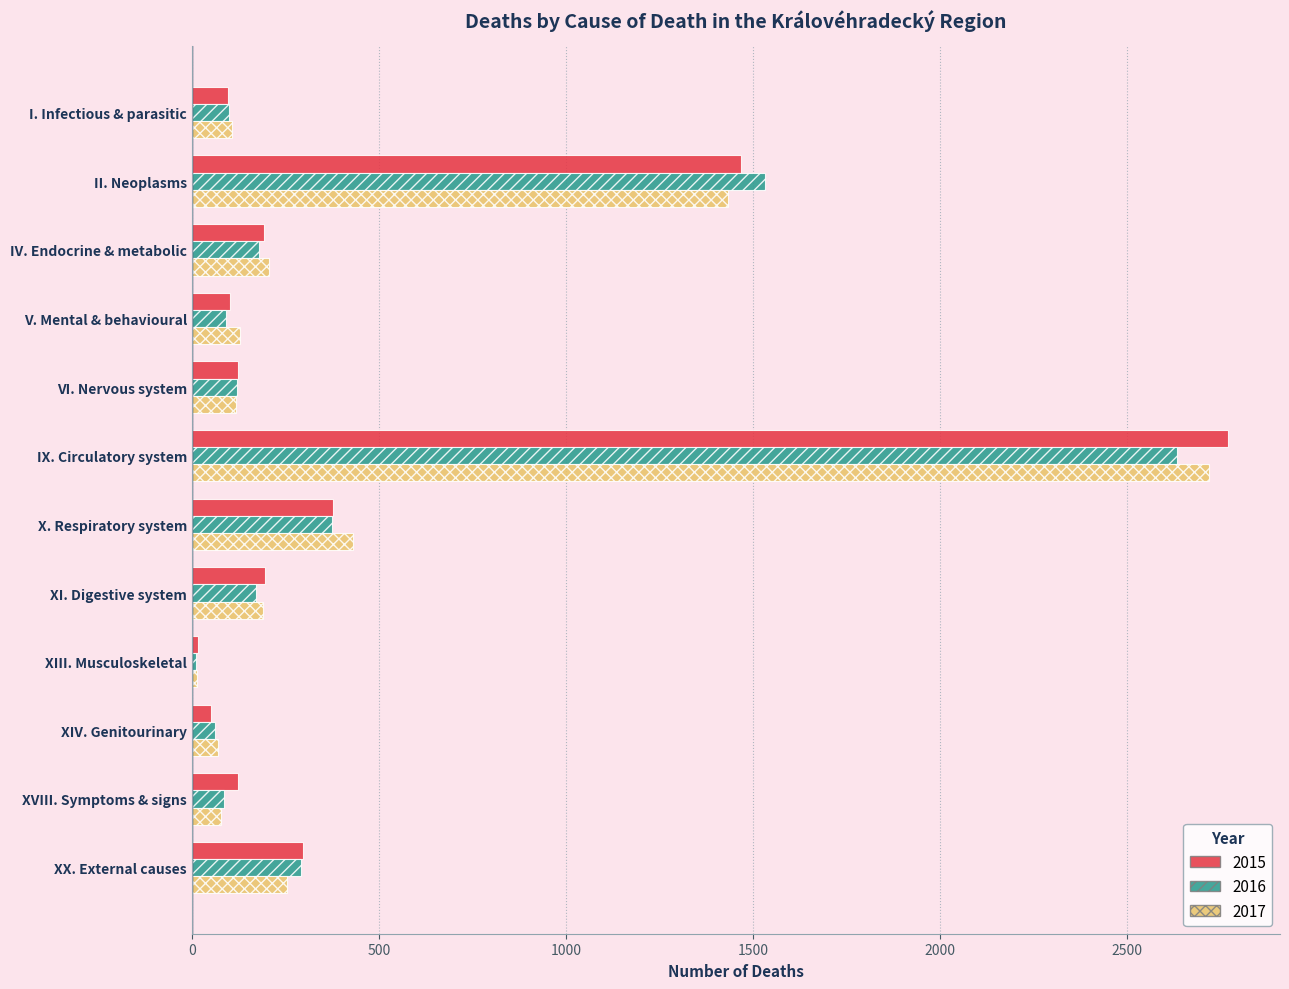

Which series has the largest range (max minus min)?

2015